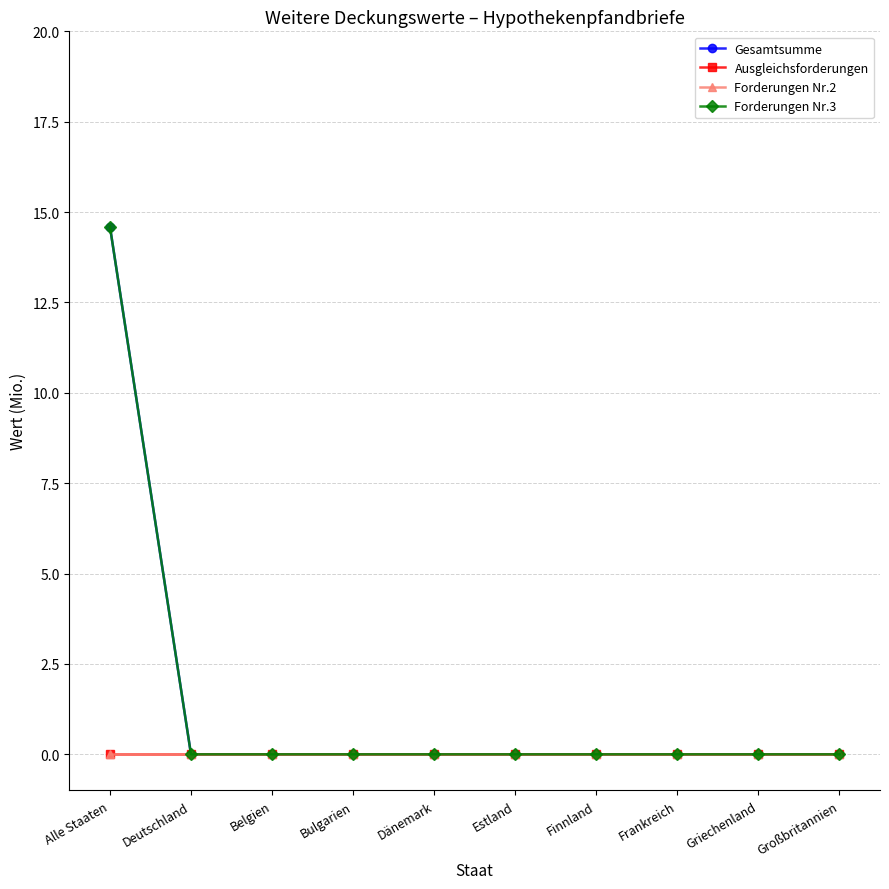

Reading right to left, what are all the values shown in this chart?

Gesamtsumme: Großbritannien=0.0	Griechenland=0.0	Frankreich=0.0	Finnland=0.0	Estland=0.0	Dänemark=0.0	Bulgarien=0.0	Belgien=0.0	Deutschland=0.0	Alle Staaten=14.6
Ausgleichsforderungen: Großbritannien=0.0	Griechenland=0.0	Frankreich=0.0	Finnland=0.0	Estland=0.0	Dänemark=0.0	Bulgarien=0.0	Belgien=0.0	Deutschland=0.0	Alle Staaten=0.0
Forderungen Nr.2: Großbritannien=0.0	Griechenland=0.0	Frankreich=0.0	Finnland=0.0	Estland=0.0	Dänemark=0.0	Bulgarien=0.0	Belgien=0.0	Deutschland=0.0	Alle Staaten=0.0
Forderungen Nr.3: Großbritannien=0.0	Griechenland=0.0	Frankreich=0.0	Finnland=0.0	Estland=0.0	Dänemark=0.0	Bulgarien=0.0	Belgien=0.0	Deutschland=0.0	Alle Staaten=14.6